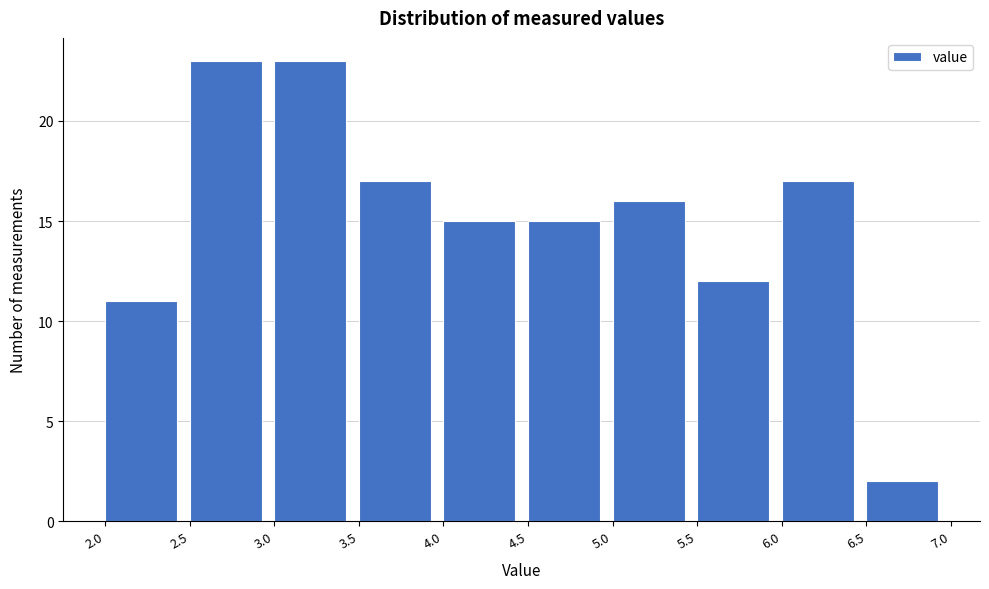

Reading left to right, list every bar in this chart as the range it spans on the x-axis followed by its height. The values are not printed on the chart, so give them approximately, as read against the axis.

2.0 to 2.5: 11
2.5 to 3.0: 23
3.0 to 3.5: 23
3.5 to 4.0: 17
4.0 to 4.5: 15
4.5 to 5.0: 15
5.0 to 5.5: 16
5.5 to 6.0: 12
6.0 to 6.5: 17
6.5 to 7.0: 2